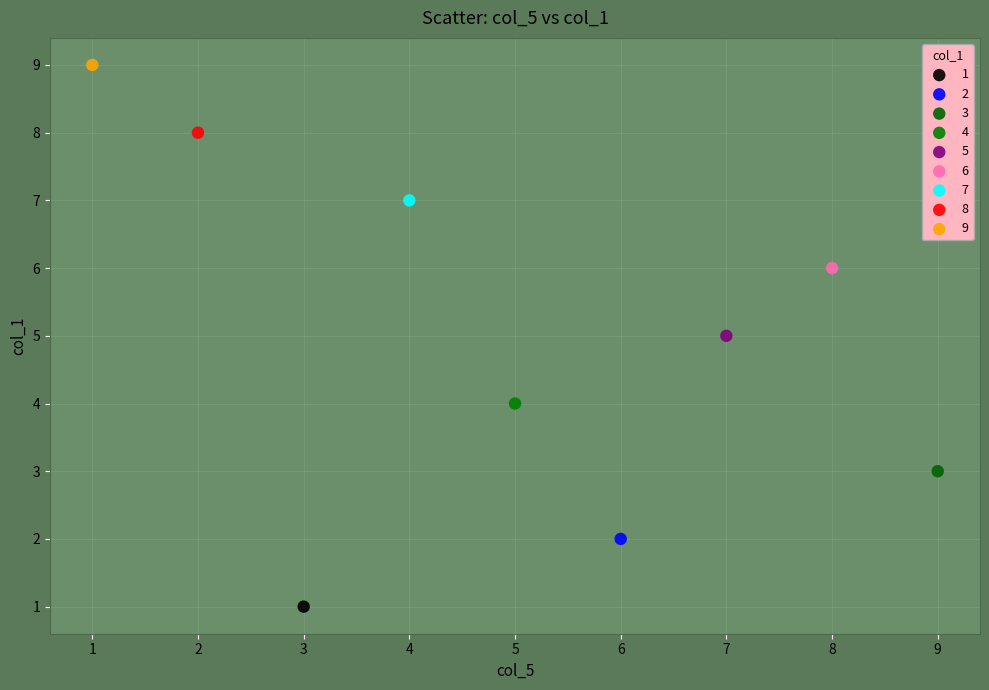

Which series reaches the minimum Y coordinate?

1